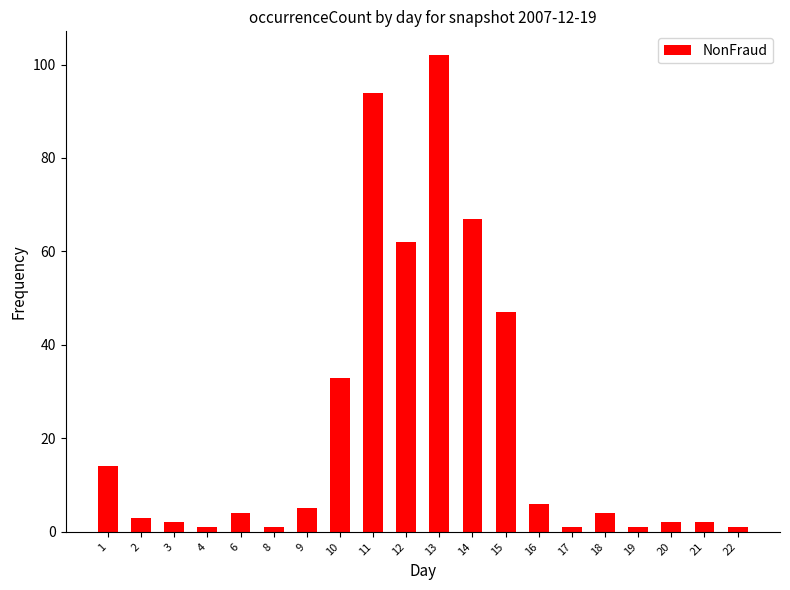

Reading right to left, extract all data points from this chart.

22=1	21=2	20=2	19=1	18=4	17=1	16=6	15=47	14=67	13=102	12=62	11=94	10=33	9=5	8=1	6=4	4=1	3=2	2=3	1=14